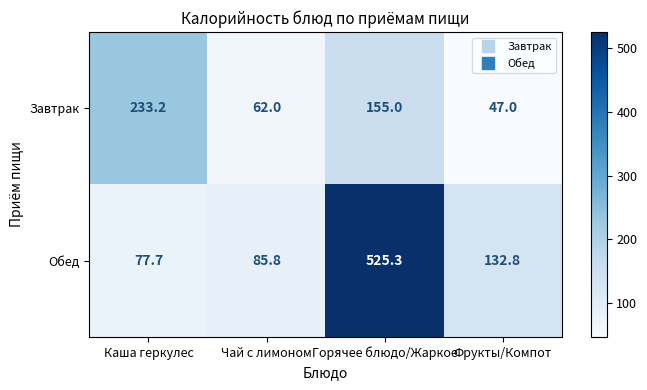

What is the spread (max minus min) of values at Горячее блюдо/Жаркое?

370.3